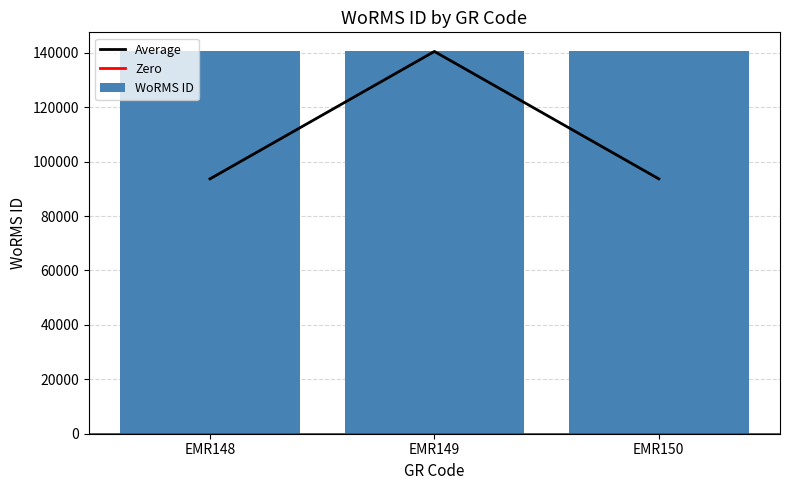

The chart shows a value of 35926 at EMR149. True or false?

False